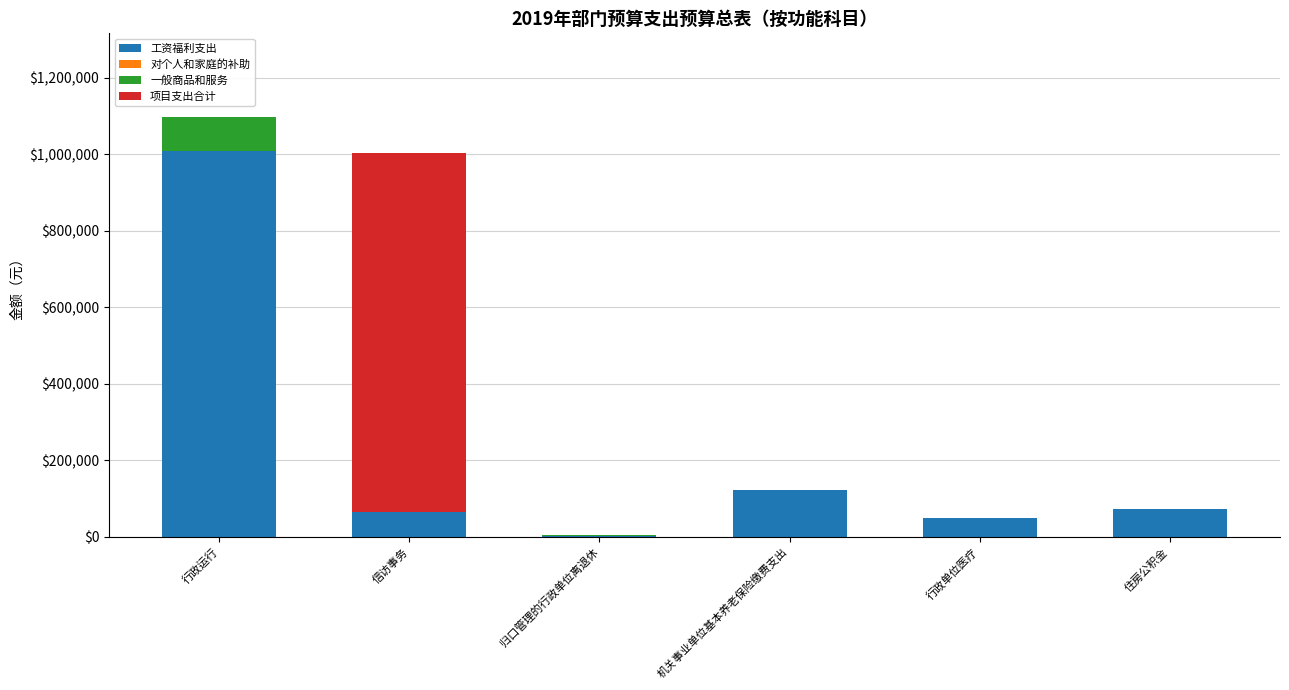

What is the sum of all 工资福利支出 values?

1317844.0